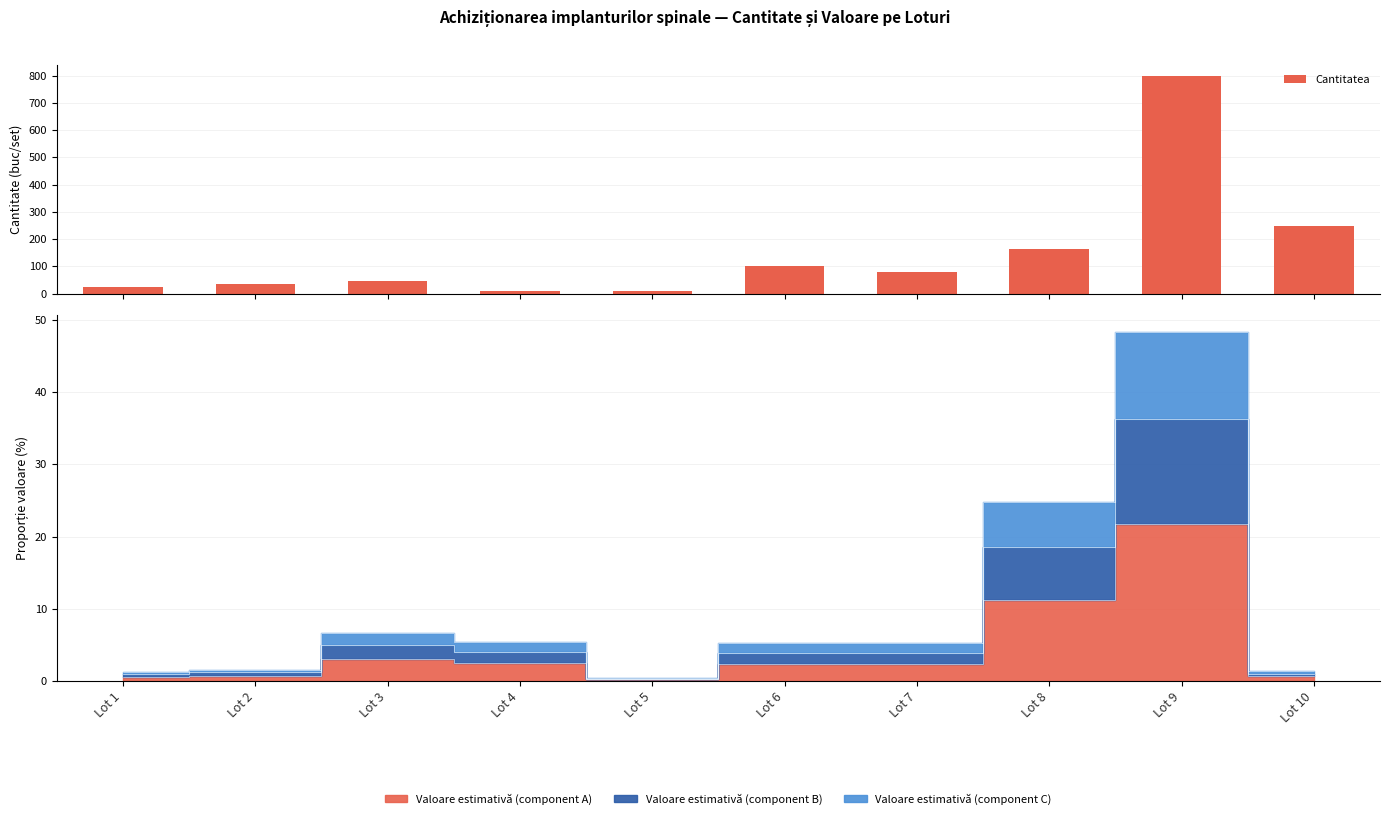

Reading left to right, extract all data points from this chart.

Lot 1=25	Lot 2=37	Lot 3=46	Lot 4=11	Lot 5=10	Lot 6=100	Lot 7=80	Lot 8=165	Lot 9=800	Lot 10=250